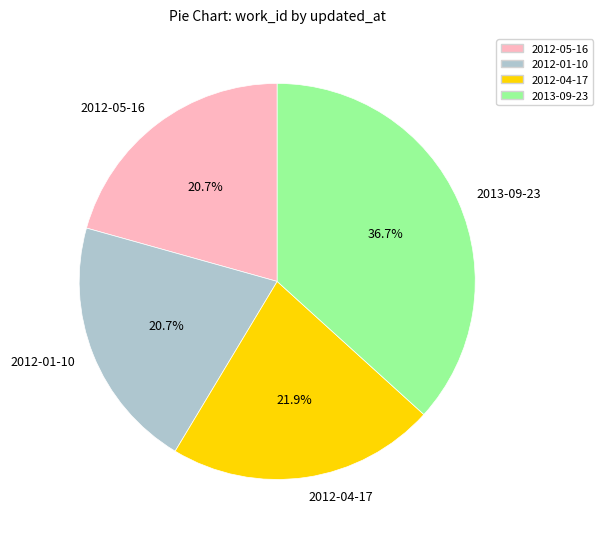

Is there a majority slice in this chart?

No